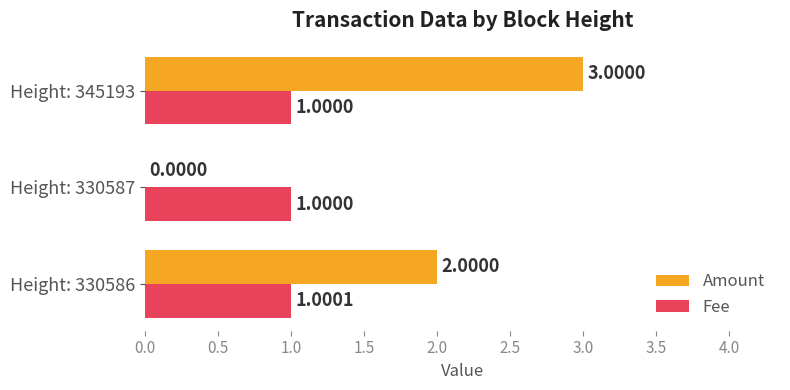

At which category is the sum across all series the highest?

Height: 345193